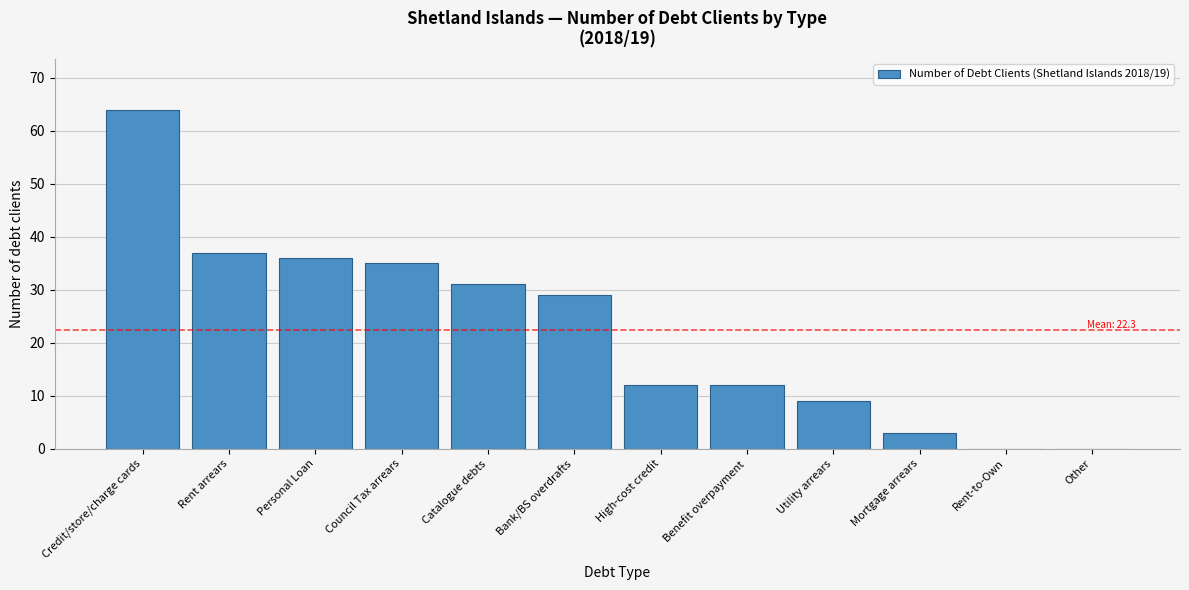

Reading right to left, list all the values displayed in this chart.

Other=0	Rent-to-Own=0	Mortgage arrears=3	Utility arrears=9	Benefit overpayment=12	High-cost credit=12	Bank/BS overdrafts=29	Catalogue debts=31	Council Tax arrears=35	Personal Loan=36	Rent arrears=37	Credit/store/charge cards=64